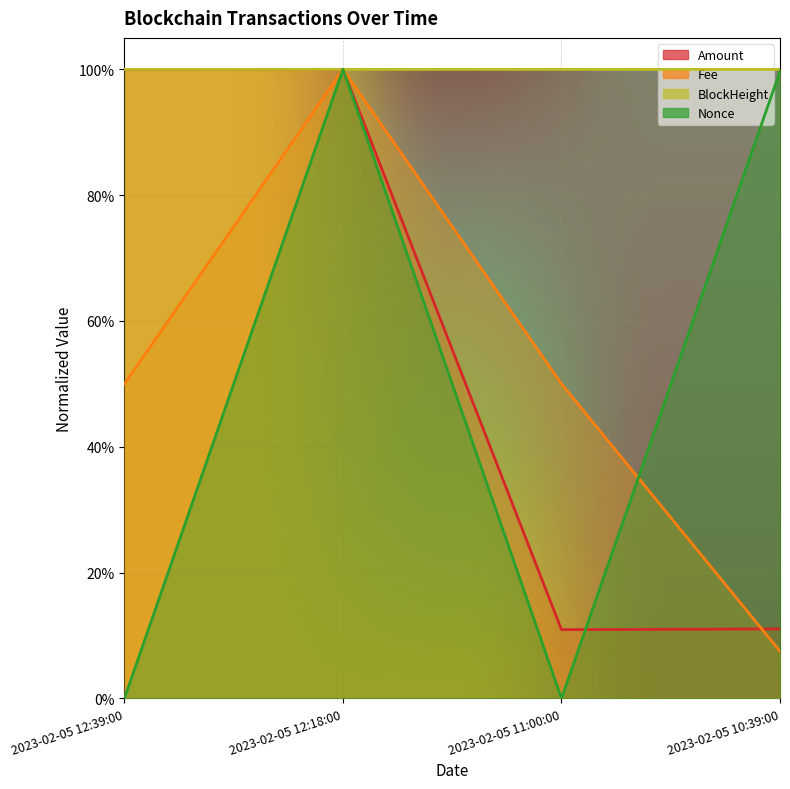

How many intersections are there between Nonce and Amount?

1